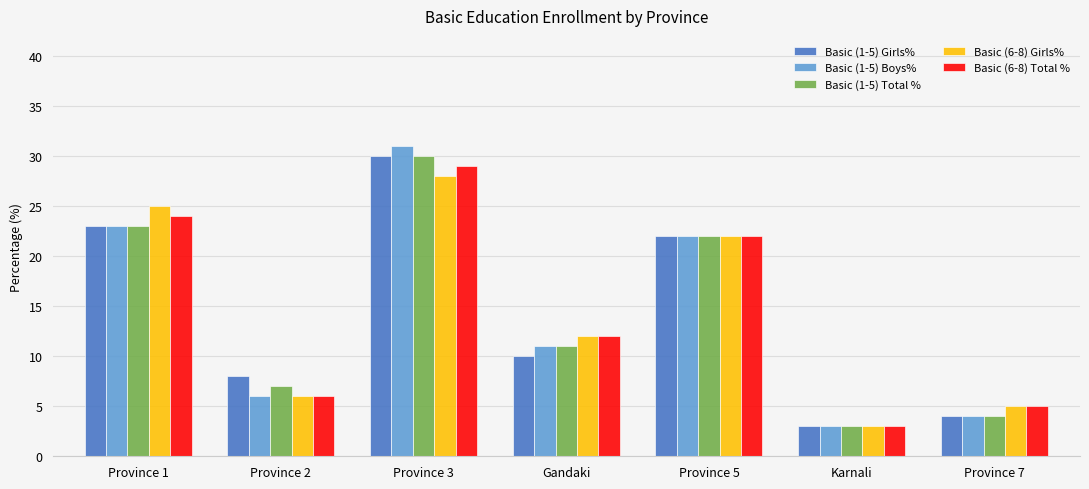

Is it true that Basic (1-5) Girls% equals 3 at Karnali?

True